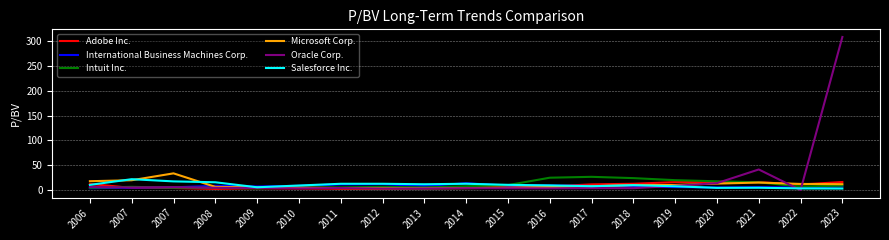

Is this an area chart (filled region under the line)?

No